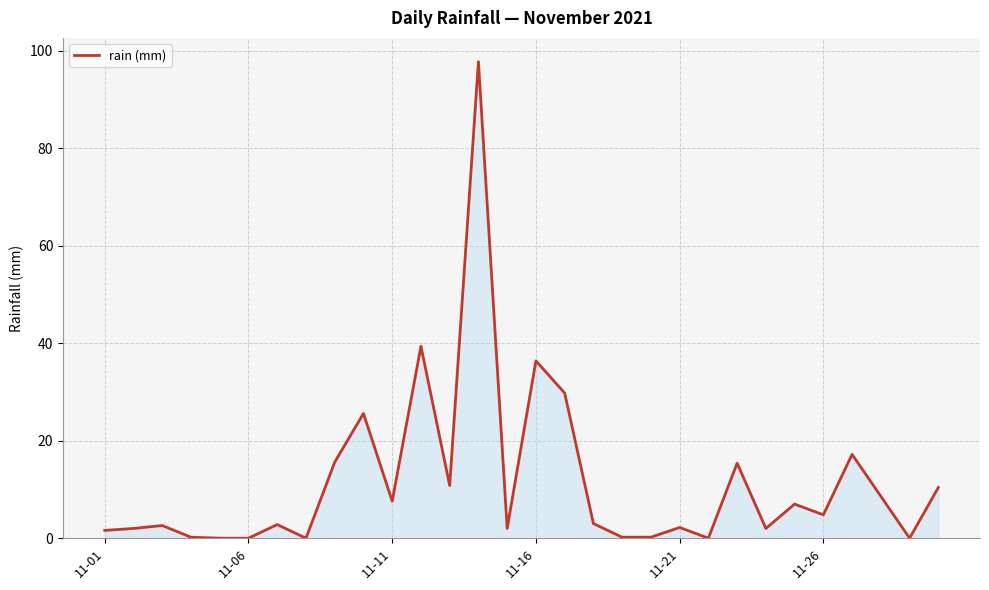

What is the difference between the maximum and minimum values?

97.8